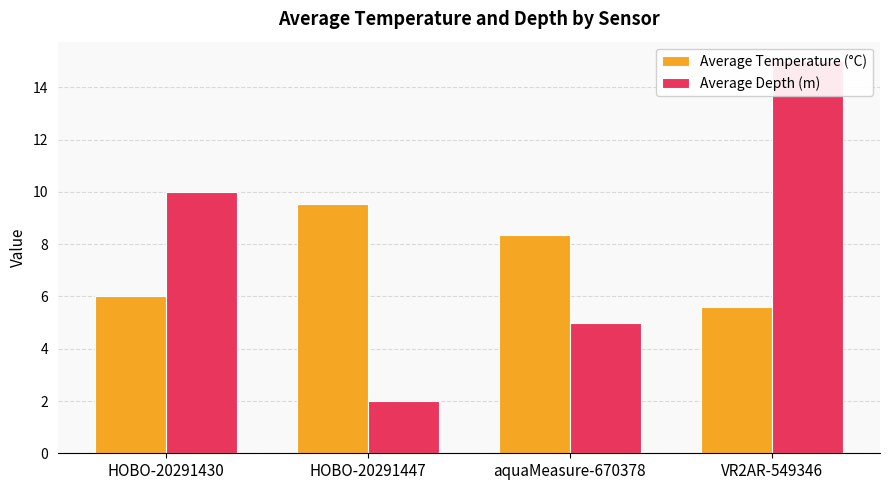

What is the highest value of the Average Depth (m) series?

15.0